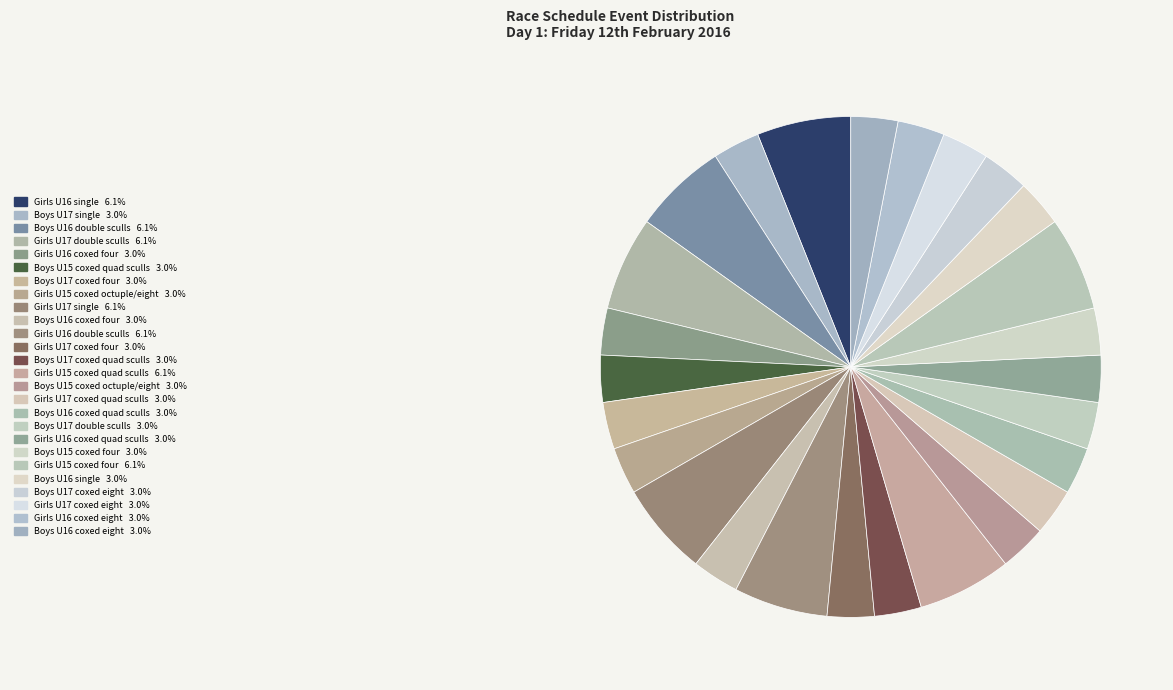

What percentage is the Boys U15 coxed four slice, to the nearest percent?

3%